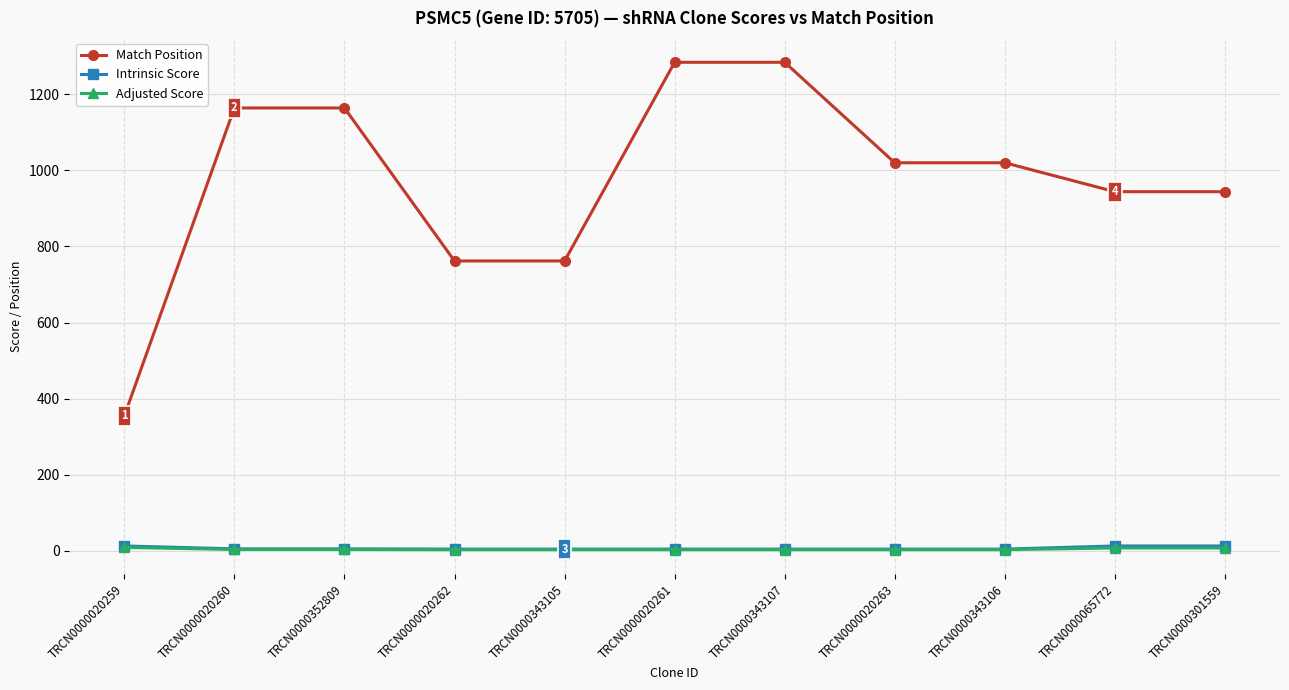

What are all the series names shown in the legend?

Match Position, Intrinsic Score, Adjusted Score